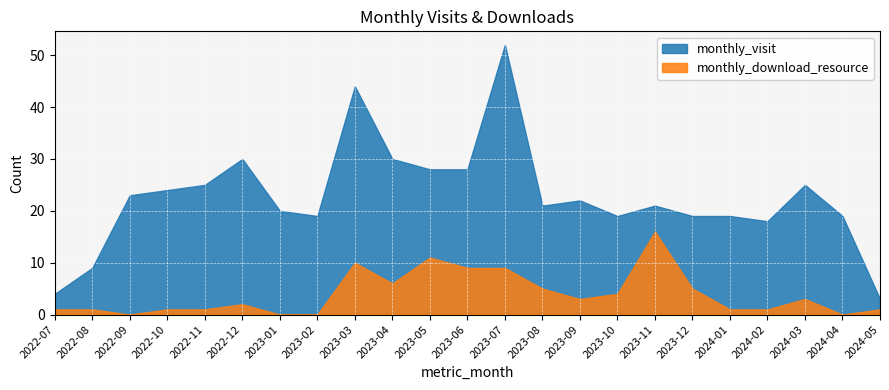

What is the sum of the monthly_download_resource values at 2024-02 and 2024-01?

2